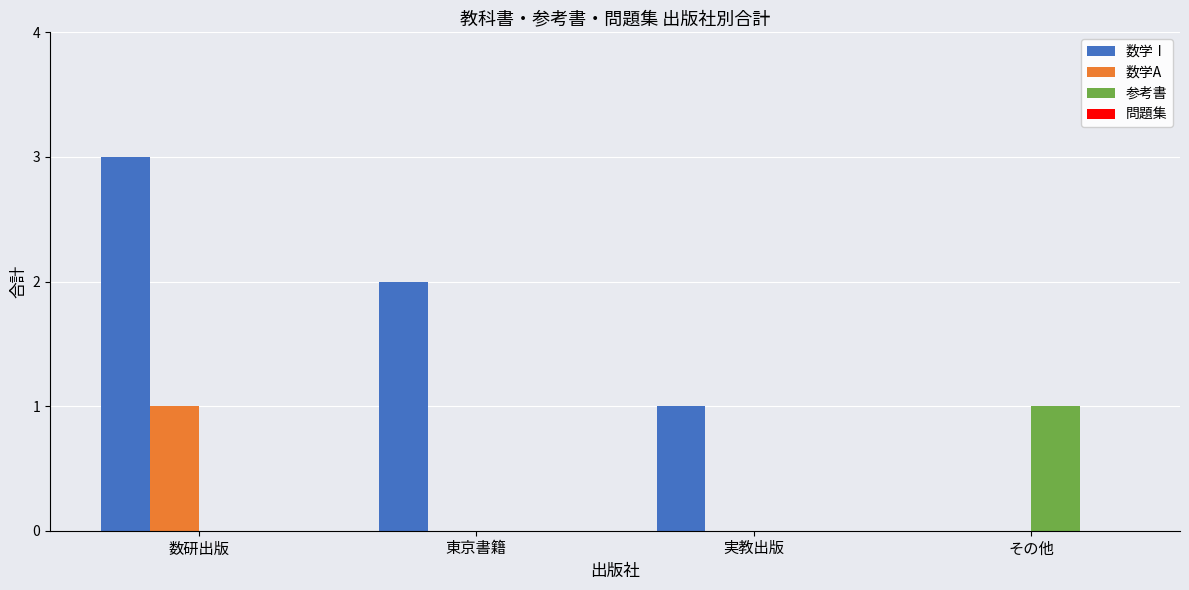

Between 東京書籍 and 実教出版, which series saw the biggest shift?

数学Ⅰ